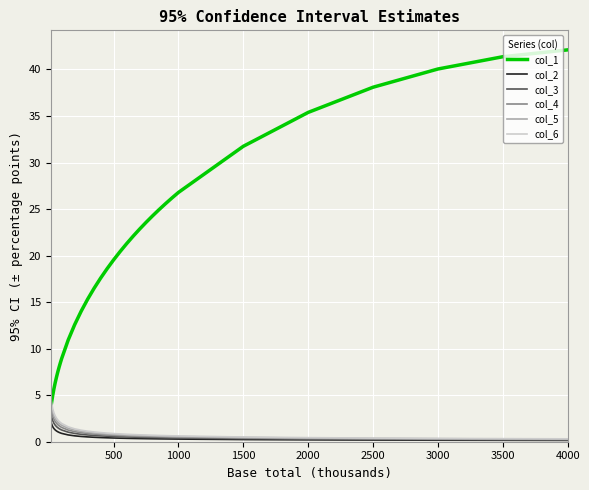

How many series are shown in this chart?

6